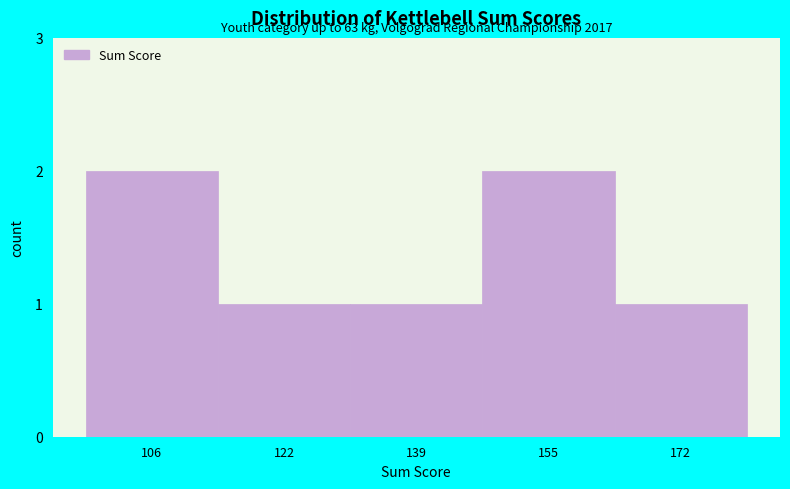

Reading right to left, what are all the values shown in this chart?

172=1	155=2	139=1	122=1	106=2